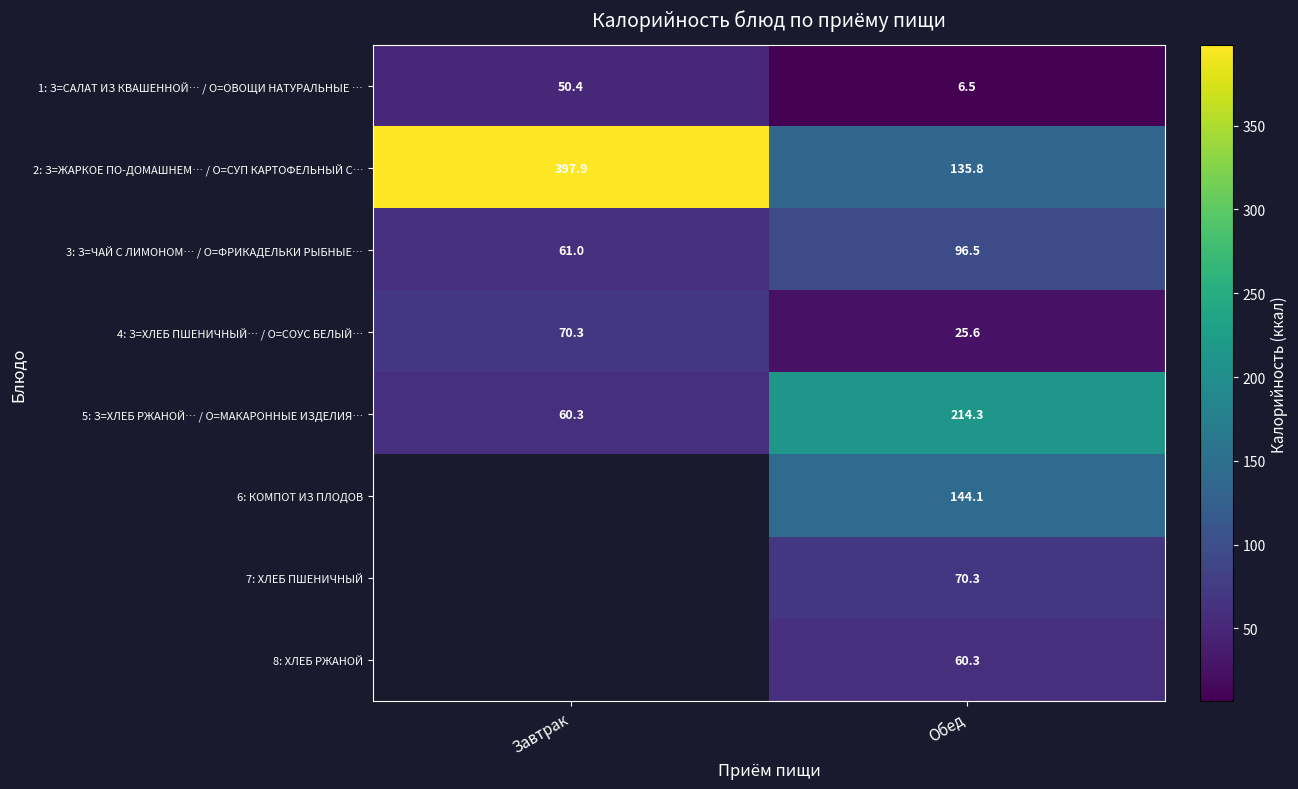

What is the maximum value shown in the chart?

397.9